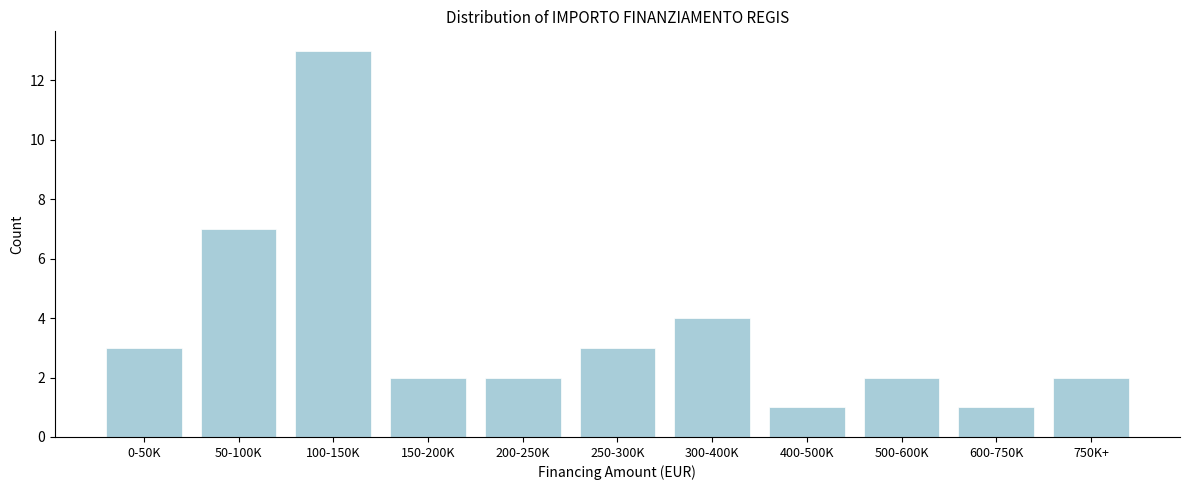

Reading left to right, list all the values displayed in this chart.

0-50K=3	50-100K=7	100-150K=13	150-200K=2	200-250K=2	250-300K=3	300-400K=4	400-500K=1	500-600K=2	600-750K=1	750K+=2